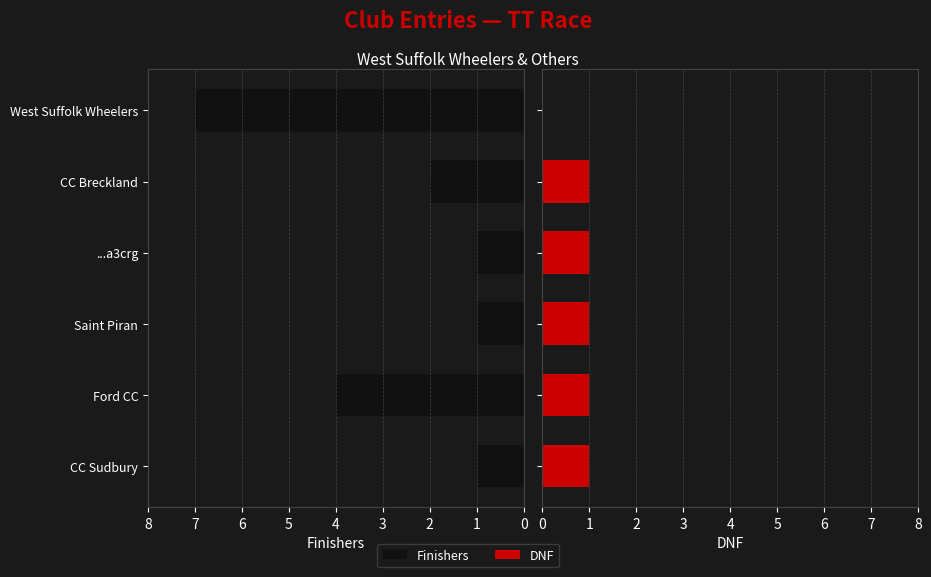

Between ...a3crg and CC Breckland, which series saw the biggest shift?

Finishers